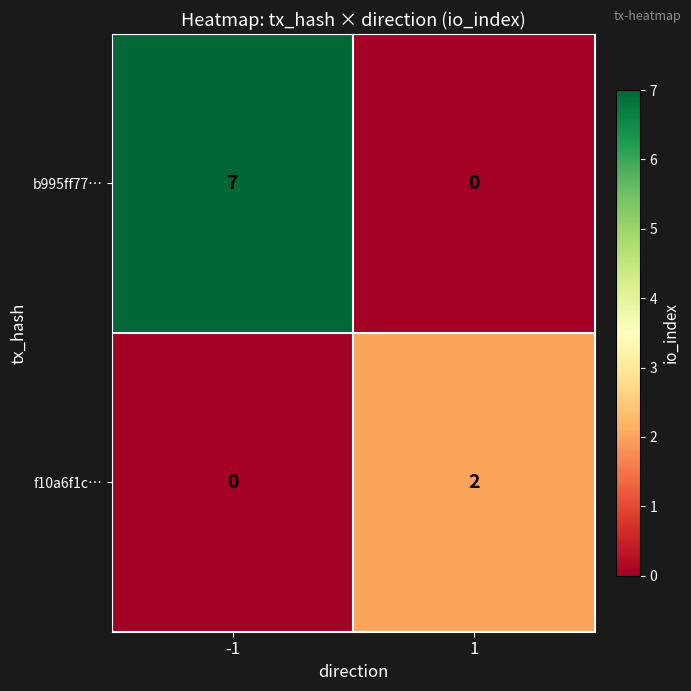

The f10a6f1c… series shows -1 at -1. True or false?

False